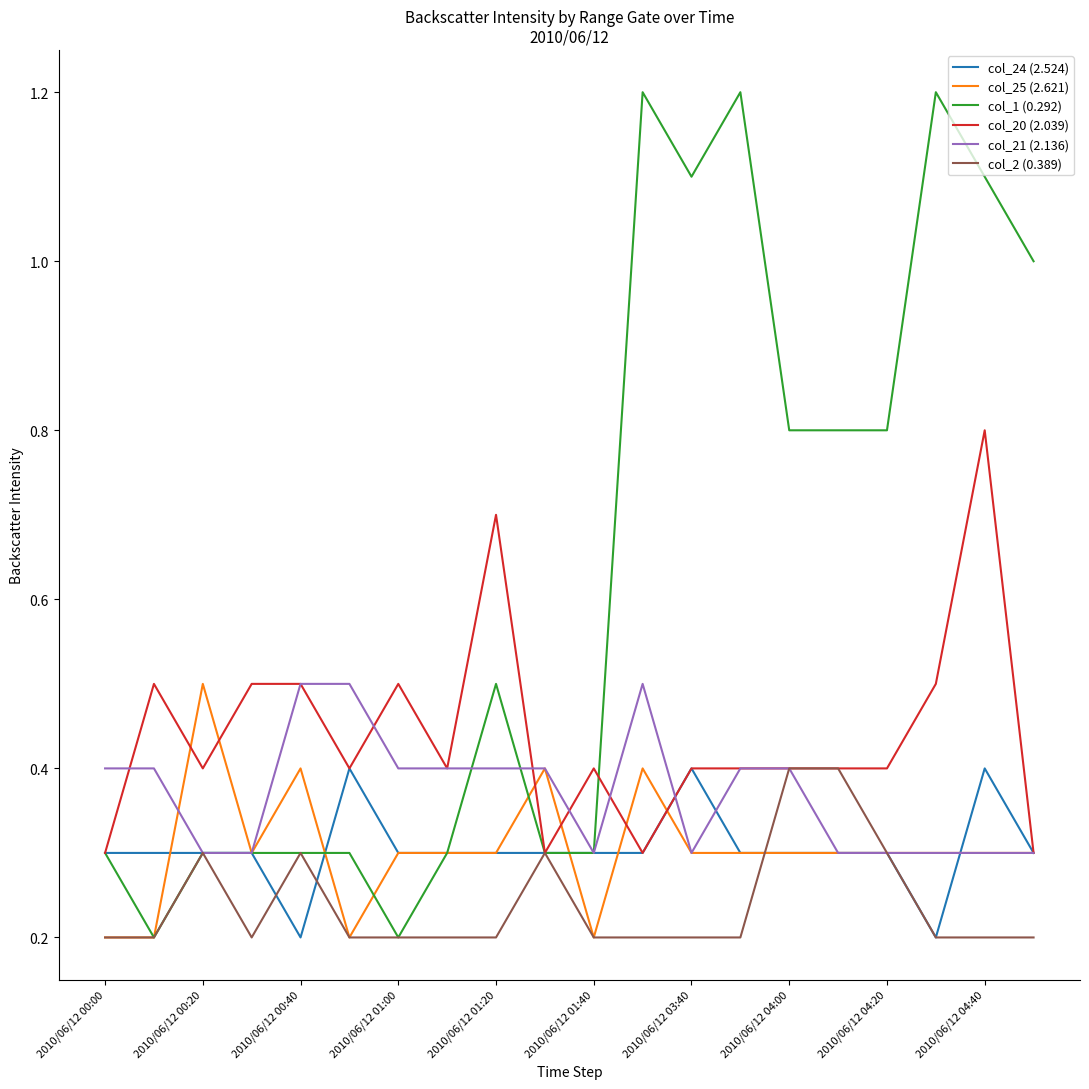

What is the difference between the maximum and second lowest values in the col_2 (0.389) series?

0.2